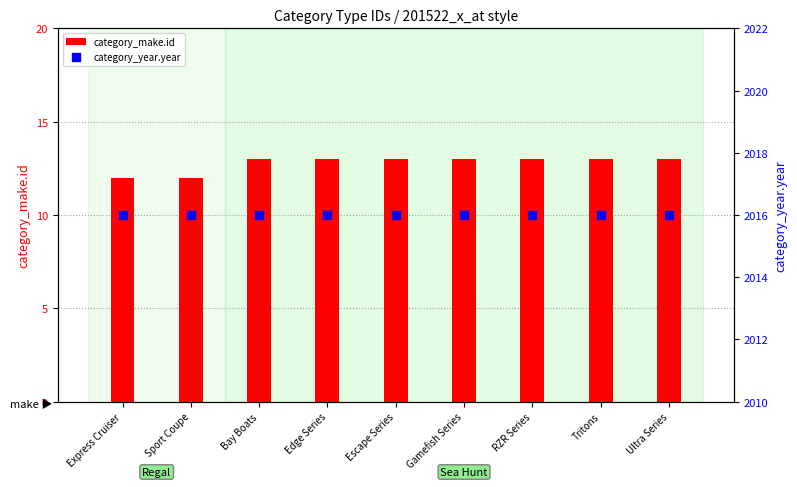

Is the value of category_make.id at Ultra Series greater than the value of category_year.year at Bay Boats?

No